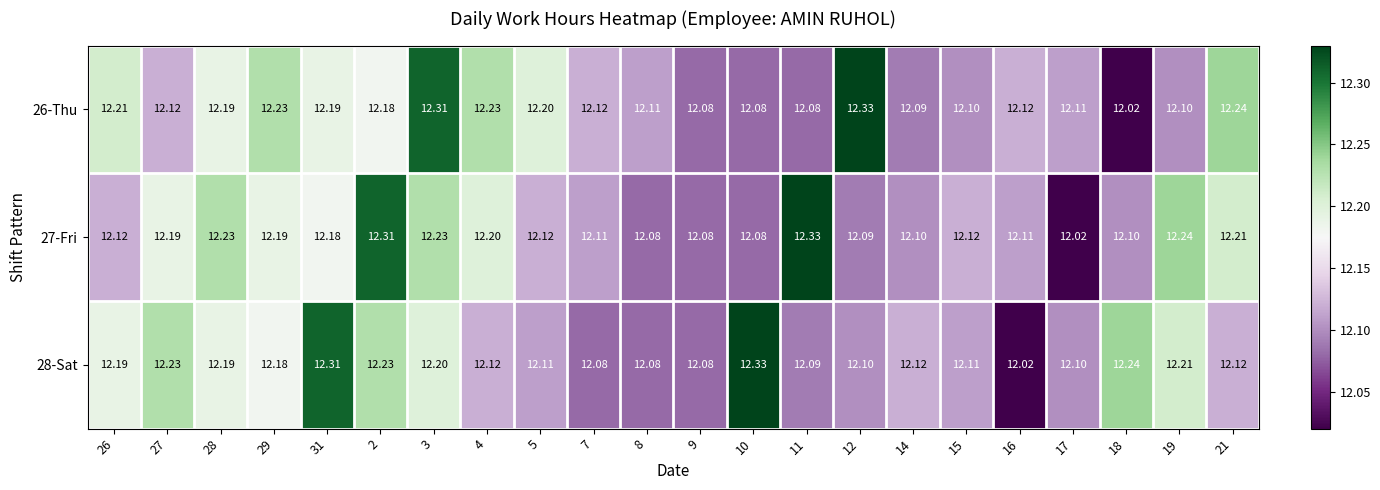

Is the value of 27-Fri at 17 greater than the value of 28-Sat at 17?

No